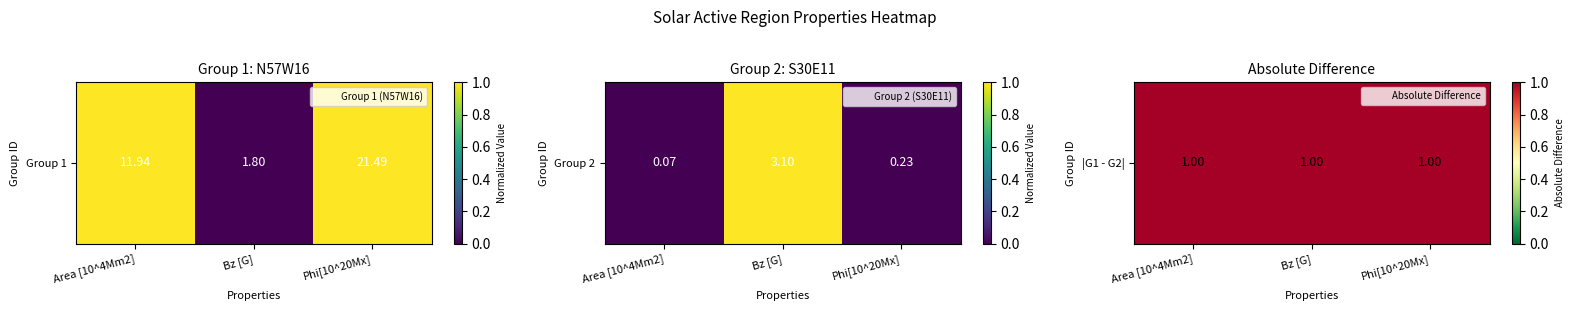

List the labels in order of value, smallest first.

Bz [G], Area [10^4Mm2], Phi[10^20Mx]